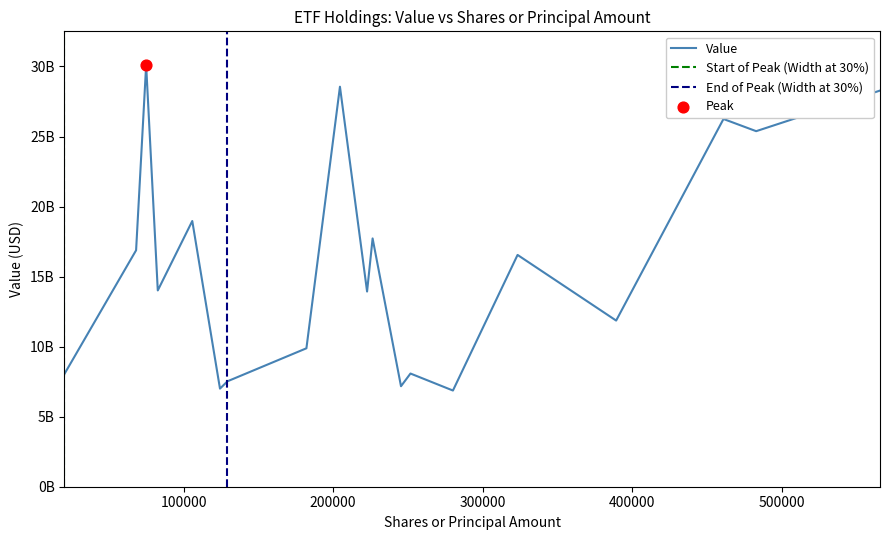

What is the change in value from 204533 to 460869?

-2303754000